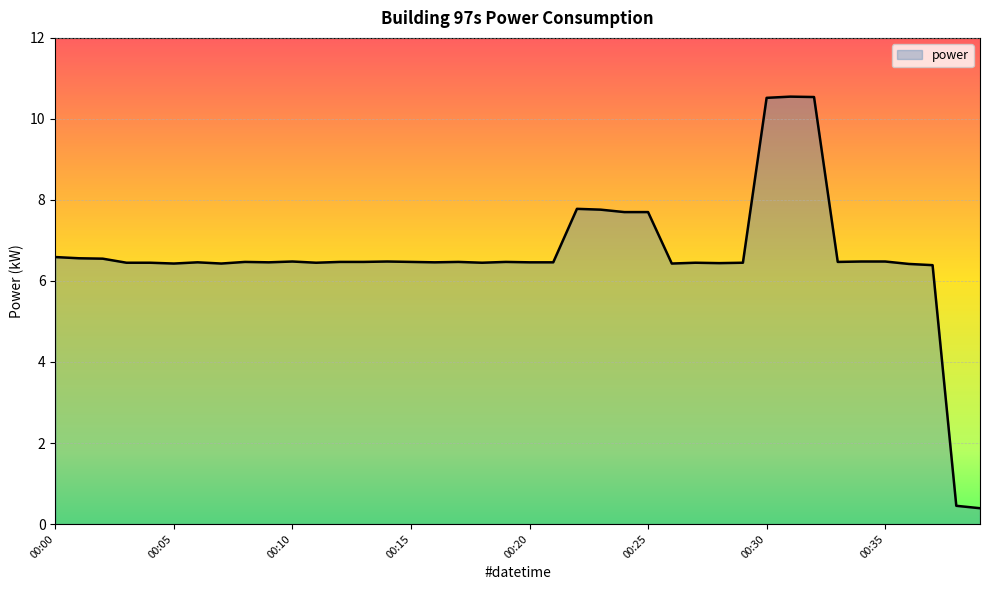

What is the minimum value shown in the chart?

0.4